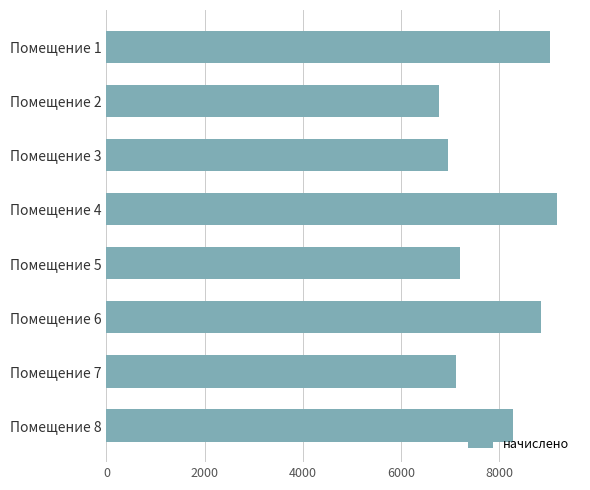

What is the value of the 4th bar from the top?

9190.8